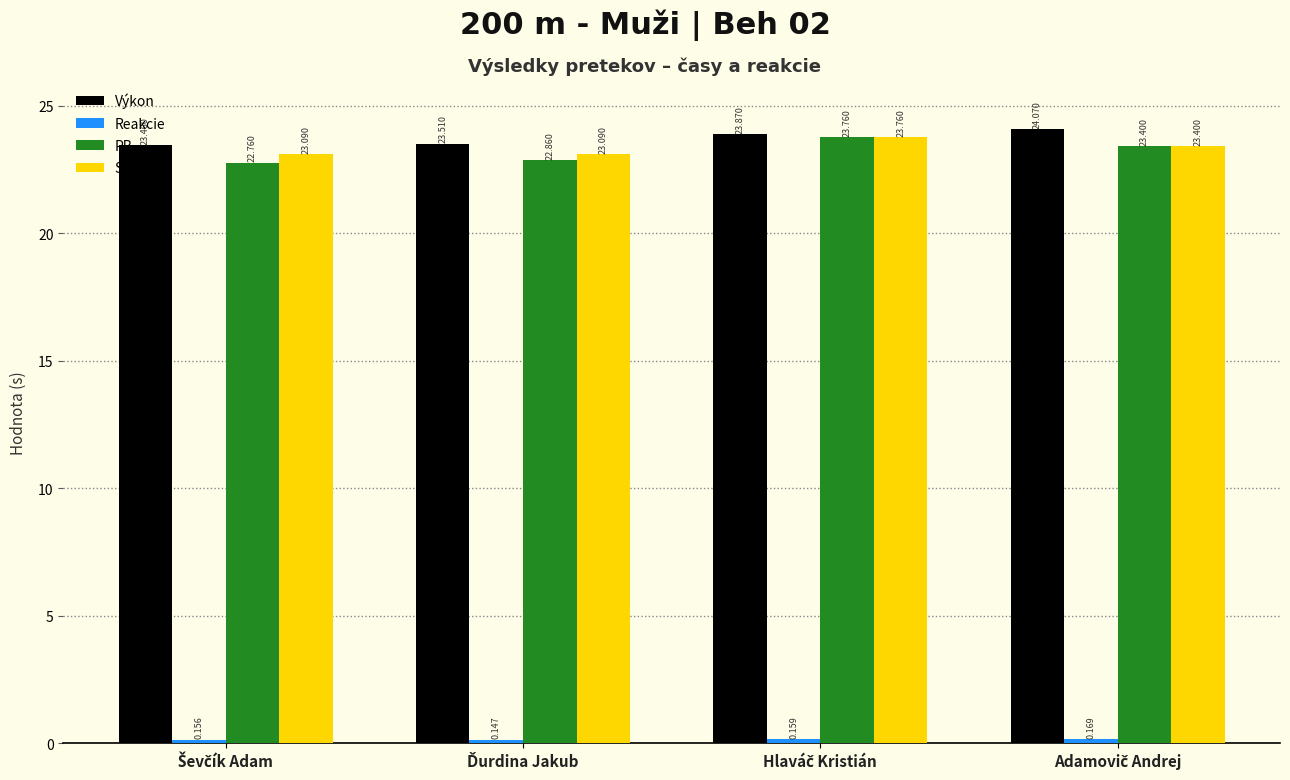

At how many categories does at least one series exceed 19?

4